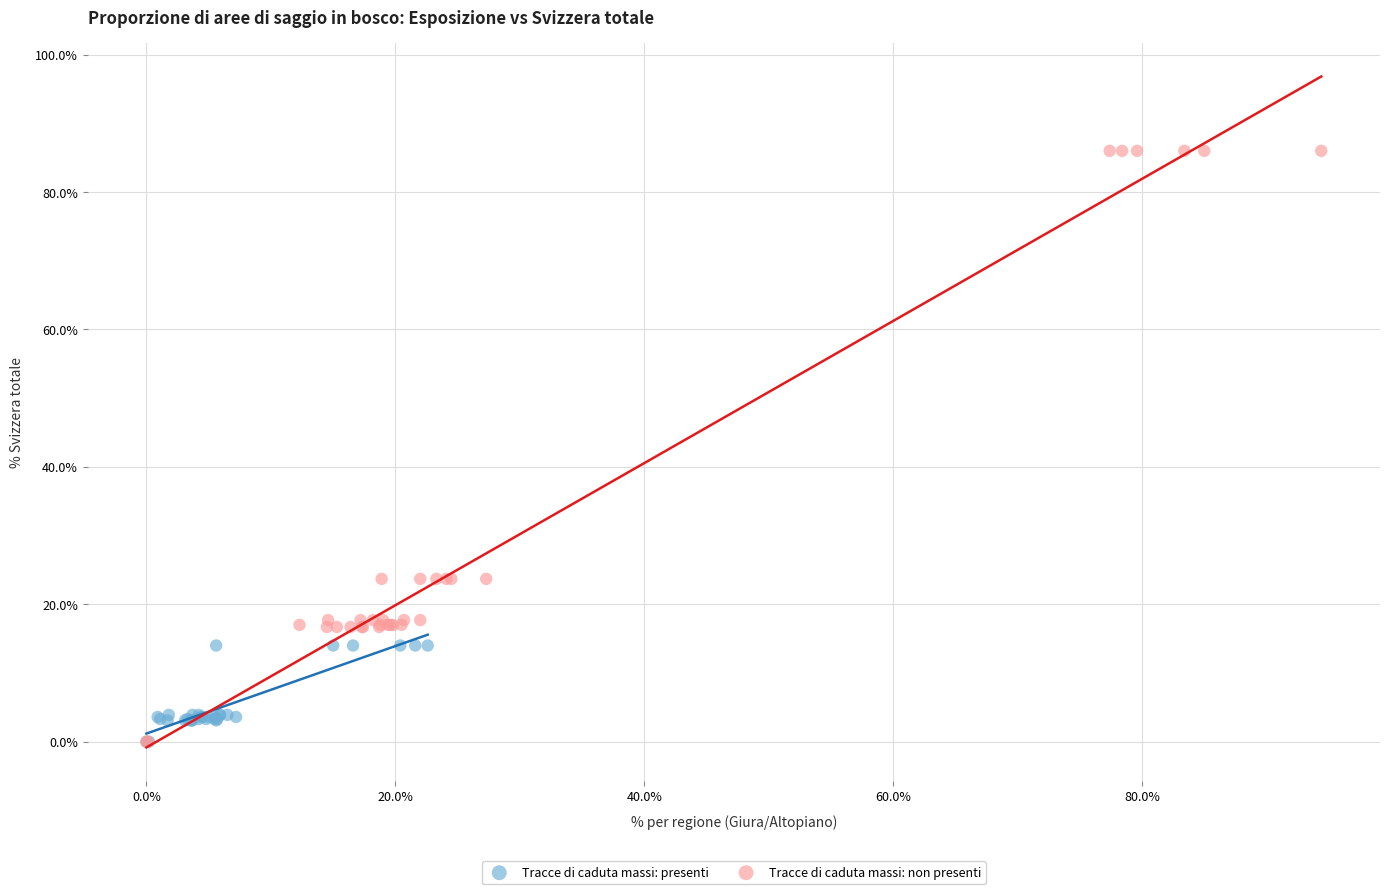

Which series contains the highest Y value?

Tracce di caduta massi: non presenti